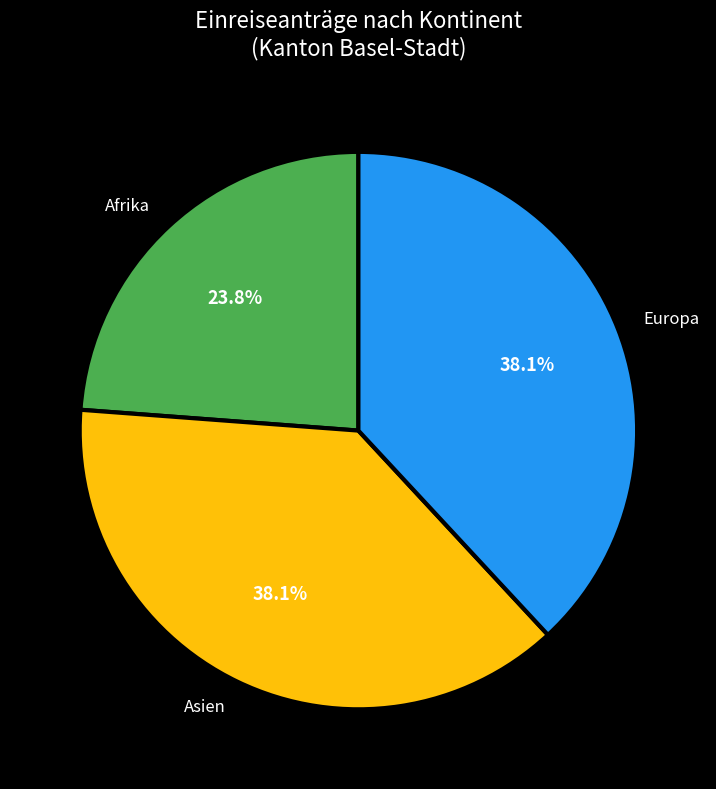

What is the smallest slice in the pie chart?

Afrika